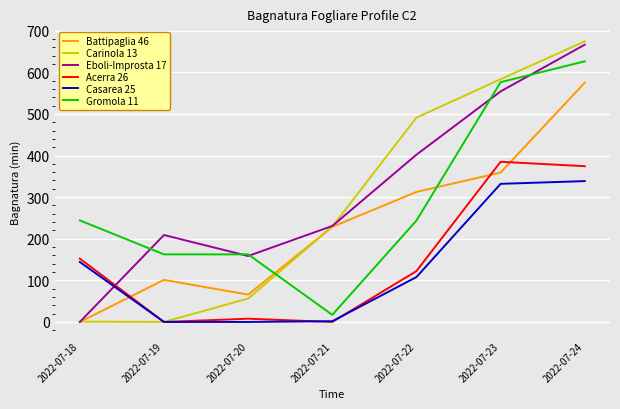

What is the spread (max minus min) of values at 2022-07-19?

208.9